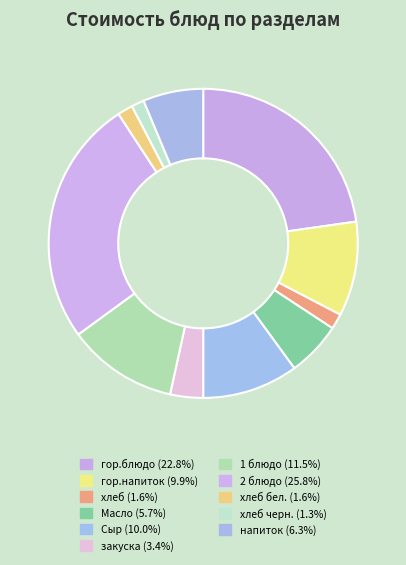

How many segments does this pie chart have?

11